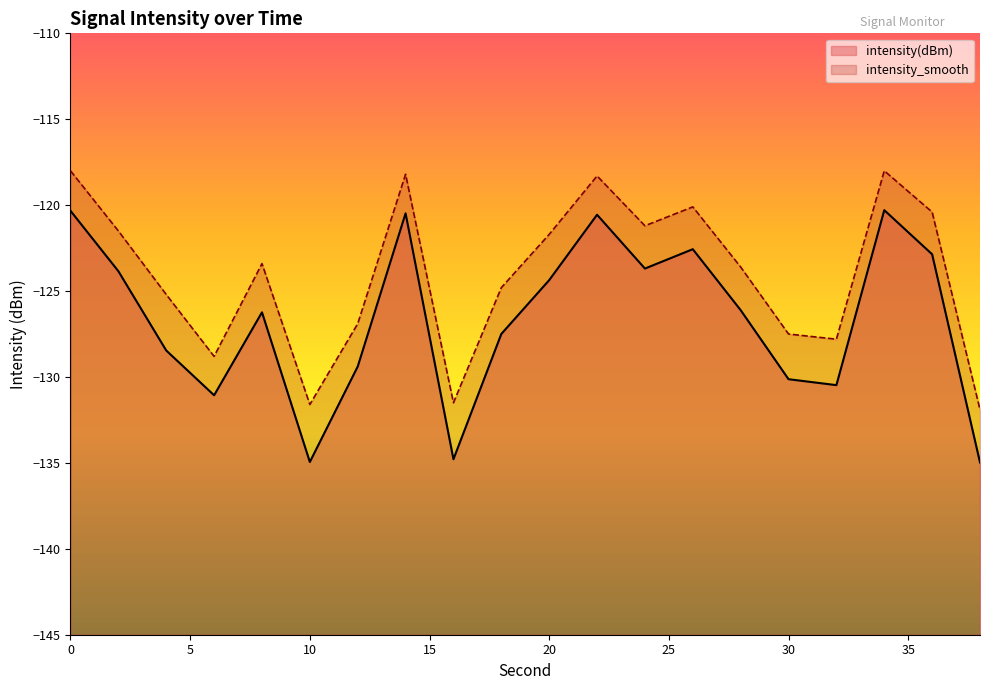

True or false: intensity_smooth and intensity(dBm) cross at least once.

False